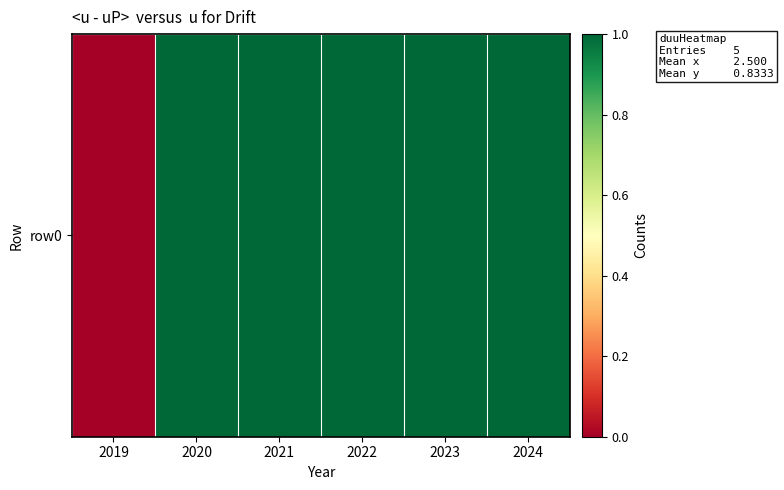

How many values are between 1 and 2?

5